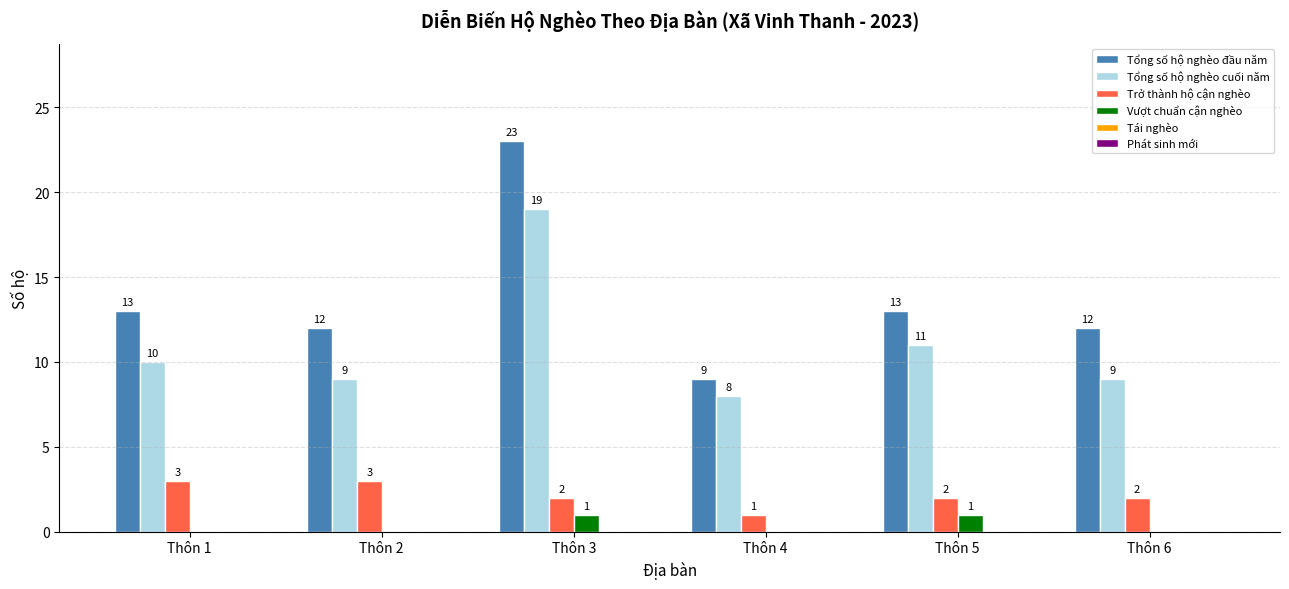

What is the total value across all series at Thôn 4?

18